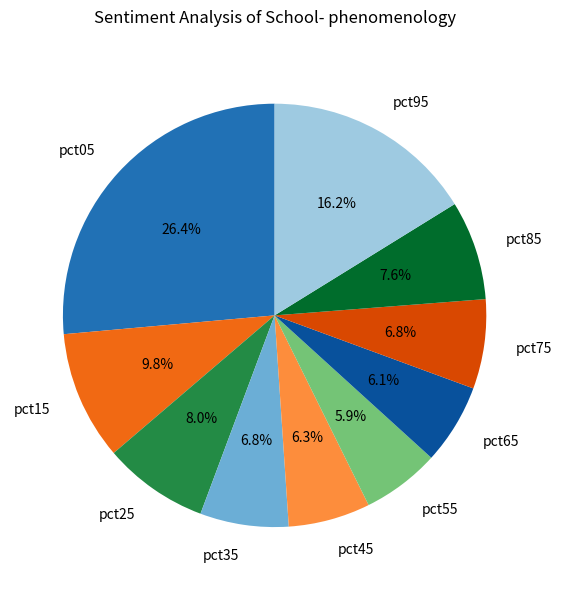

Does any single category account for the majority?

No